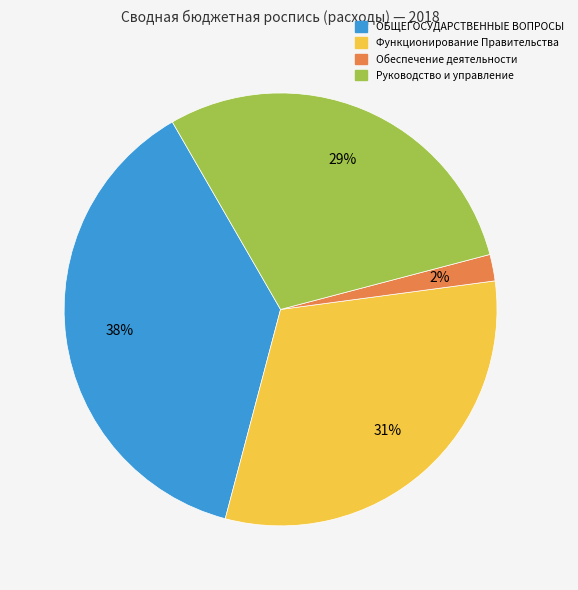

To the nearest percent, what is the combined percentage of Руководство и управление and Функционирование Правительства?

60%